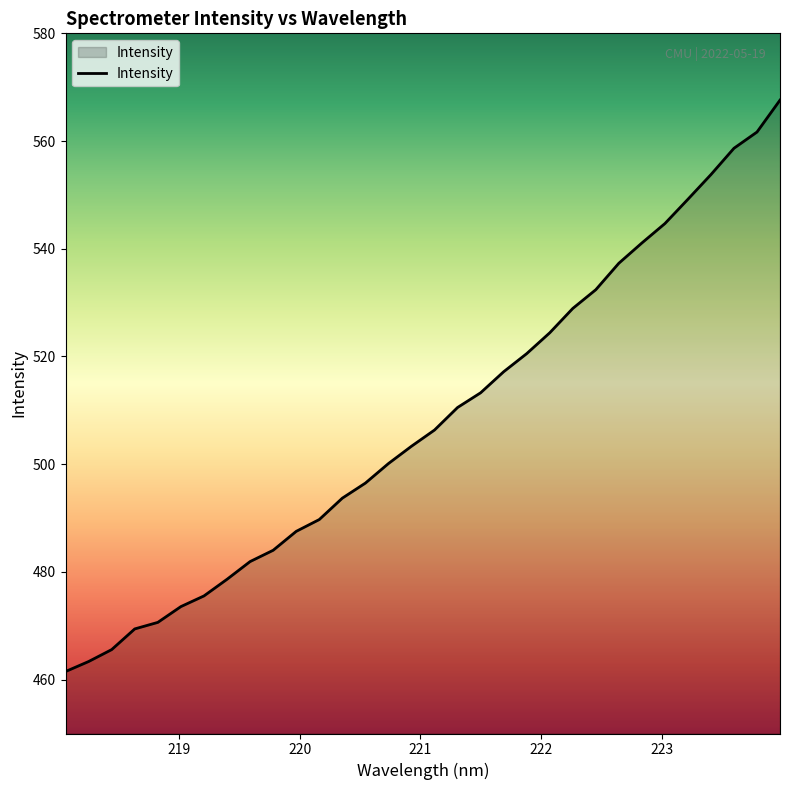

What is the minimum value shown in the chart?

461.5